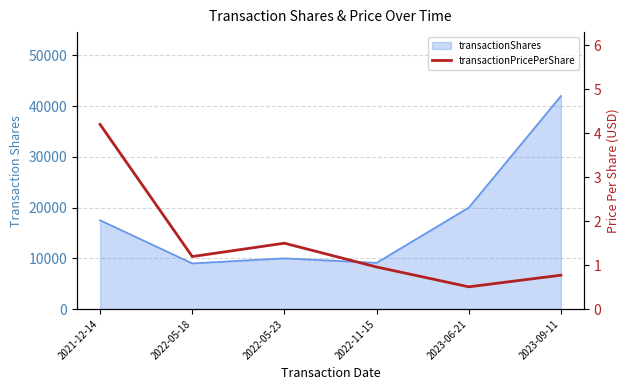

How many interior local peaks (higher than both neighbors) does the data have?

1